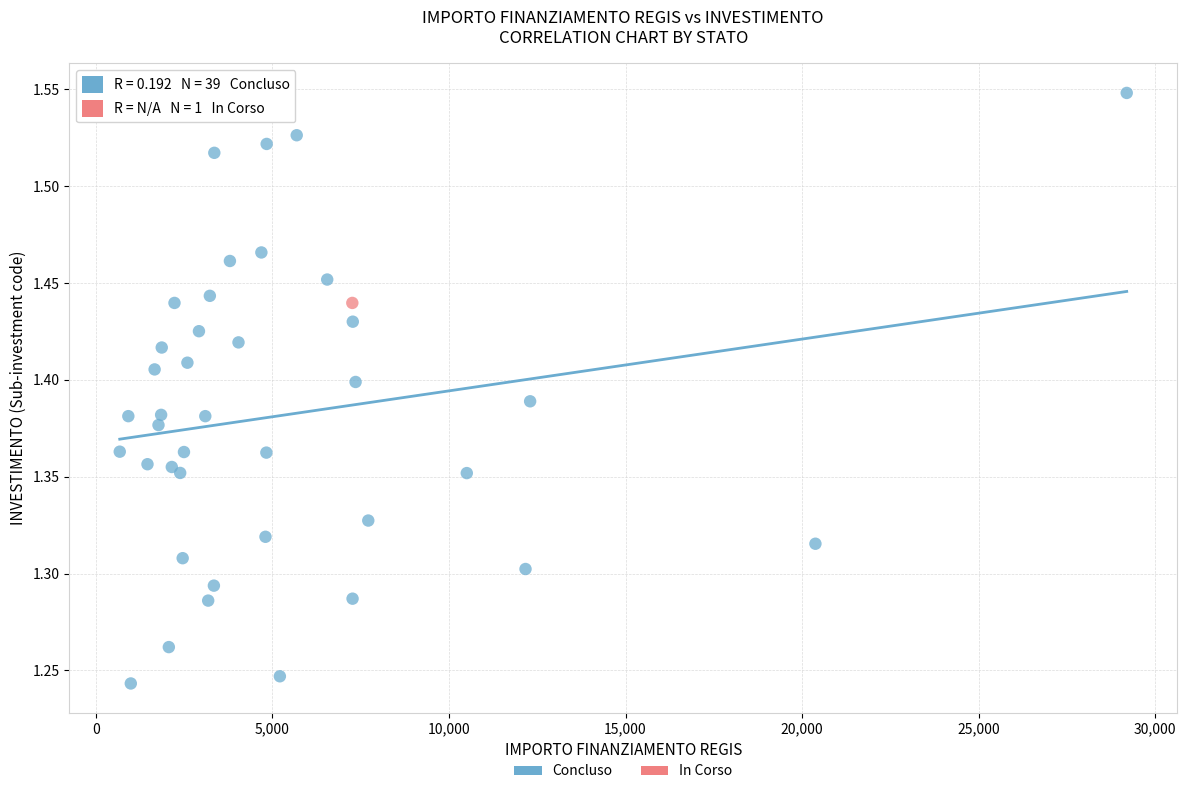

What are all the series names shown in the legend?

Concluso, In Corso